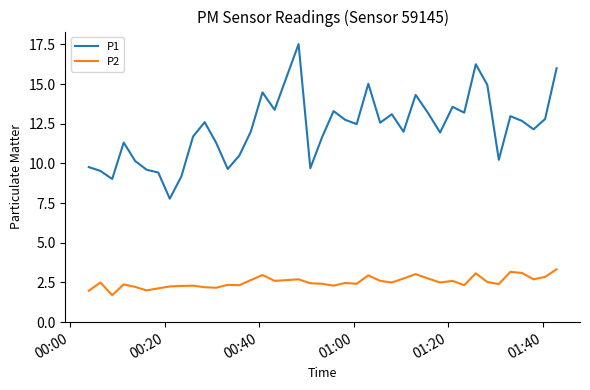

Which series has the largest range (max minus min)?

P1